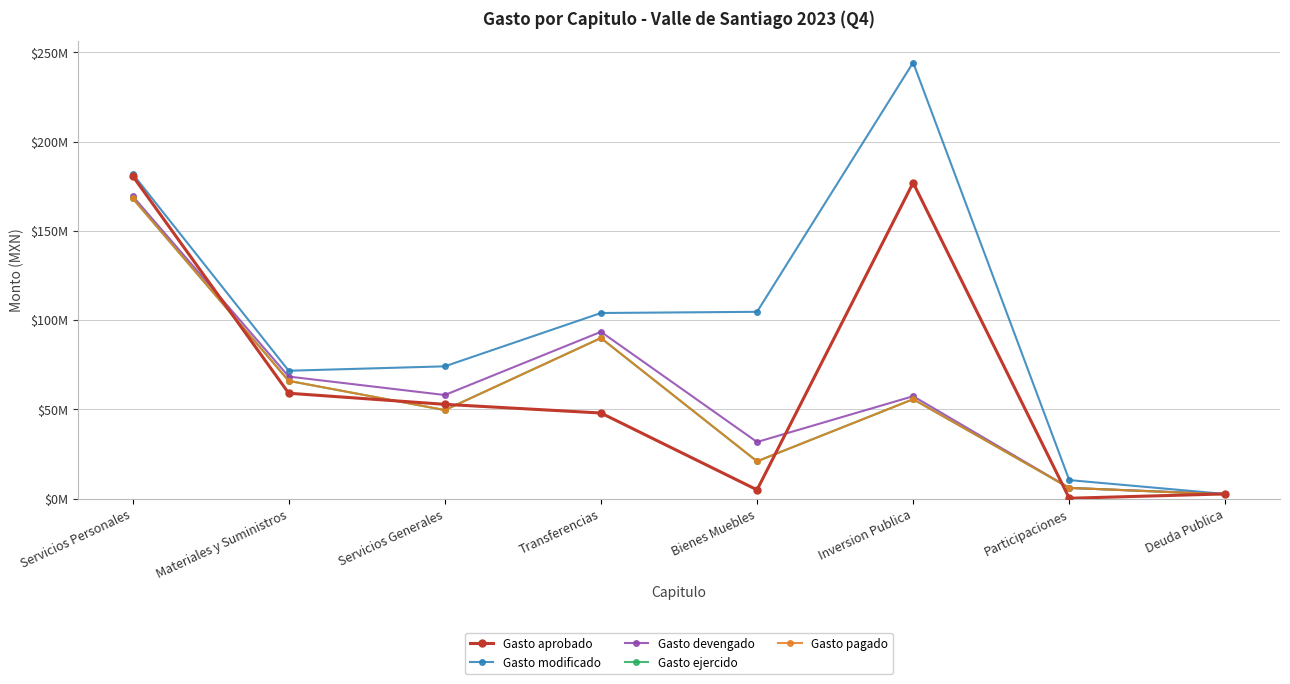

Count the number of categories in the chart.

8